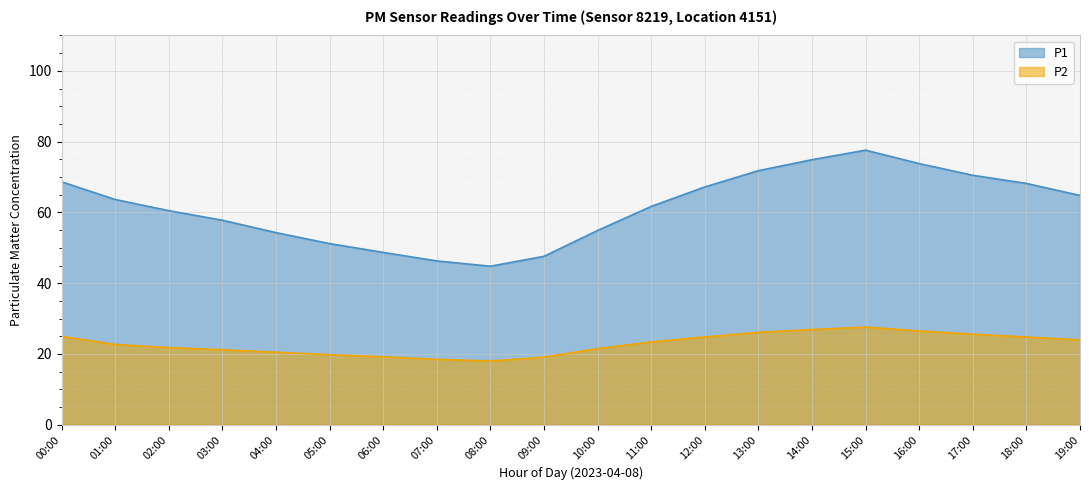

Which series has the widest spread of values?

P1